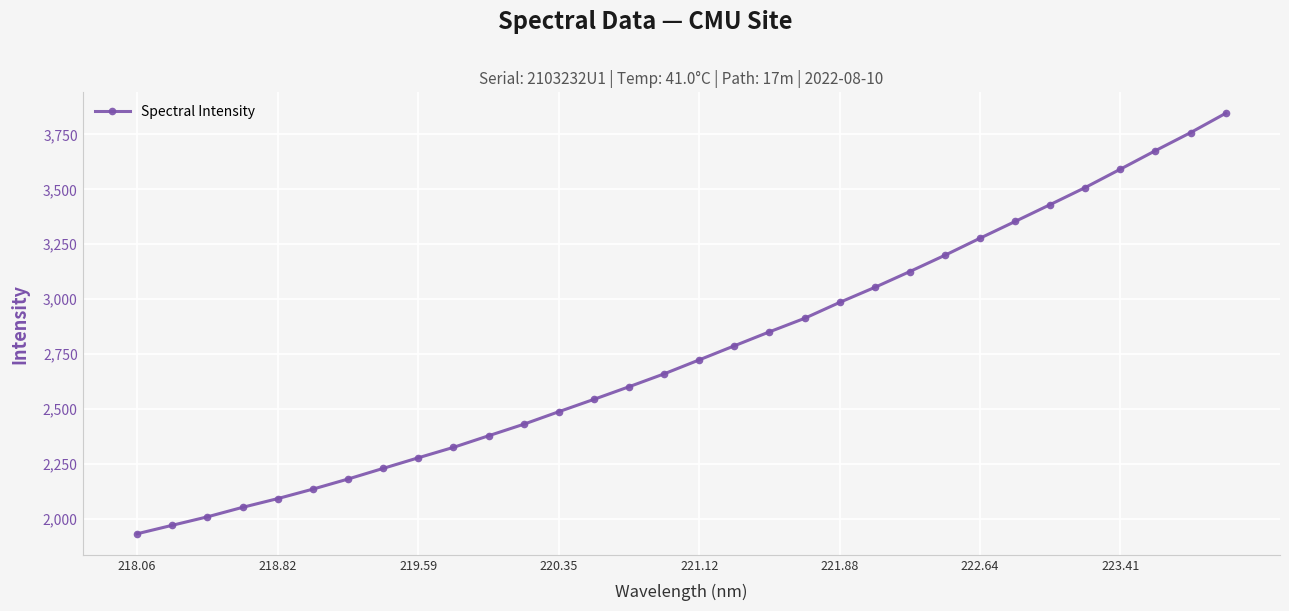

What is the value of the 6th point from the left?

2136.4